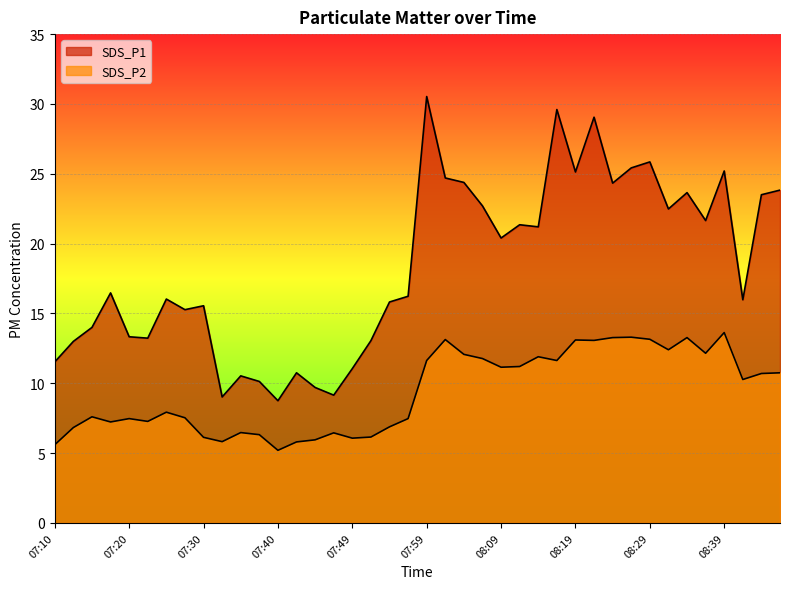

Where is SDS_P2 nearest to the value 9?

07:25